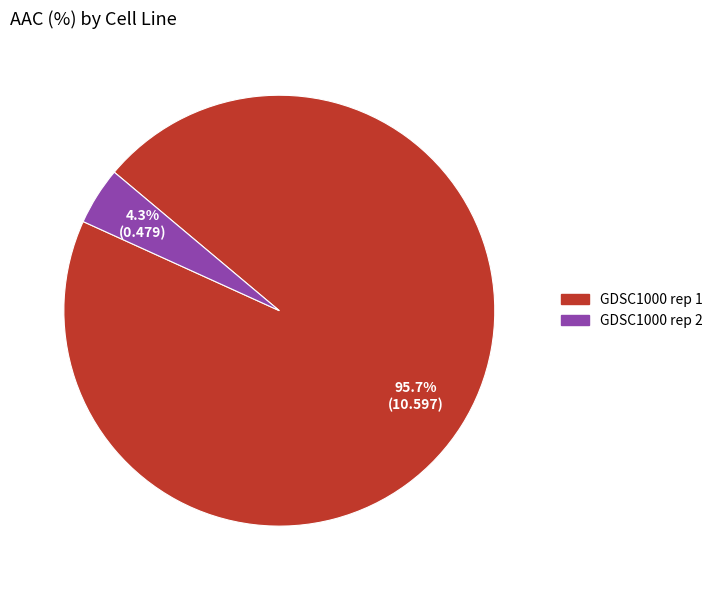

True or false: GDSC1000 rep 2 accounts for 4% of the total.

True